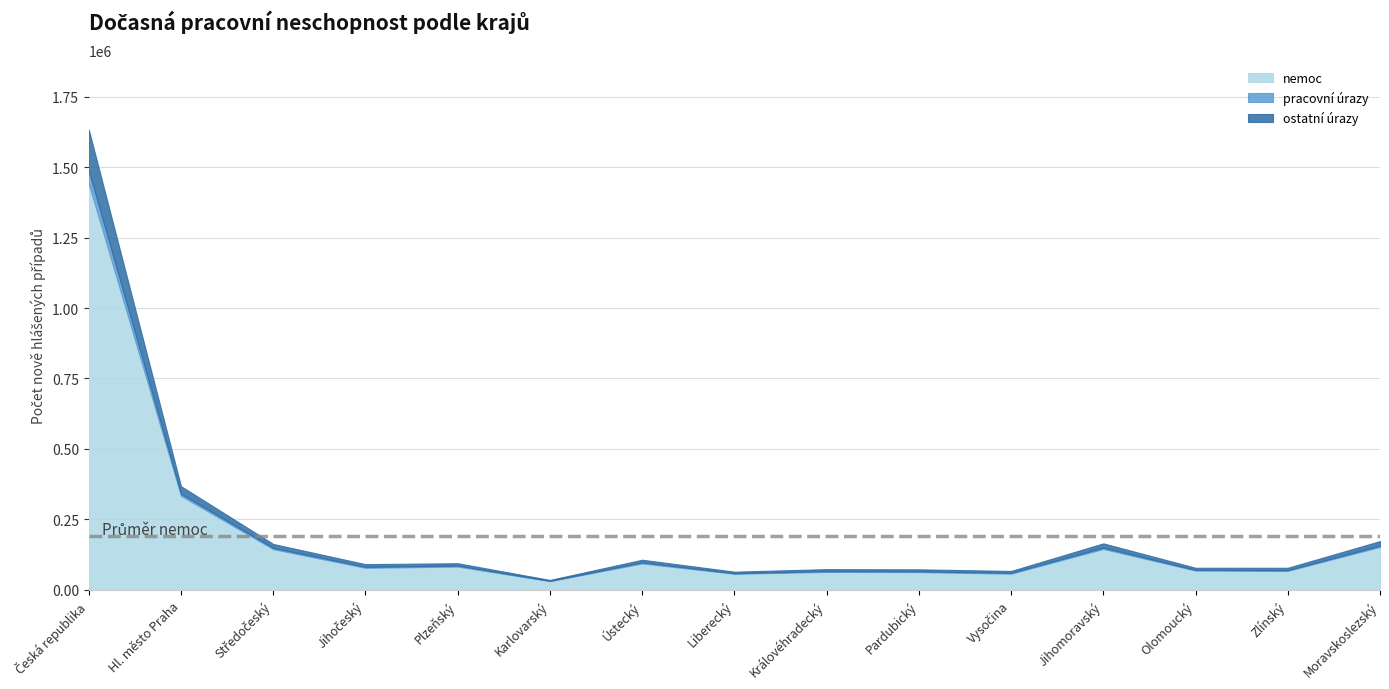

Where is nemoc nearest to the value 736063?

Hl. město Praha